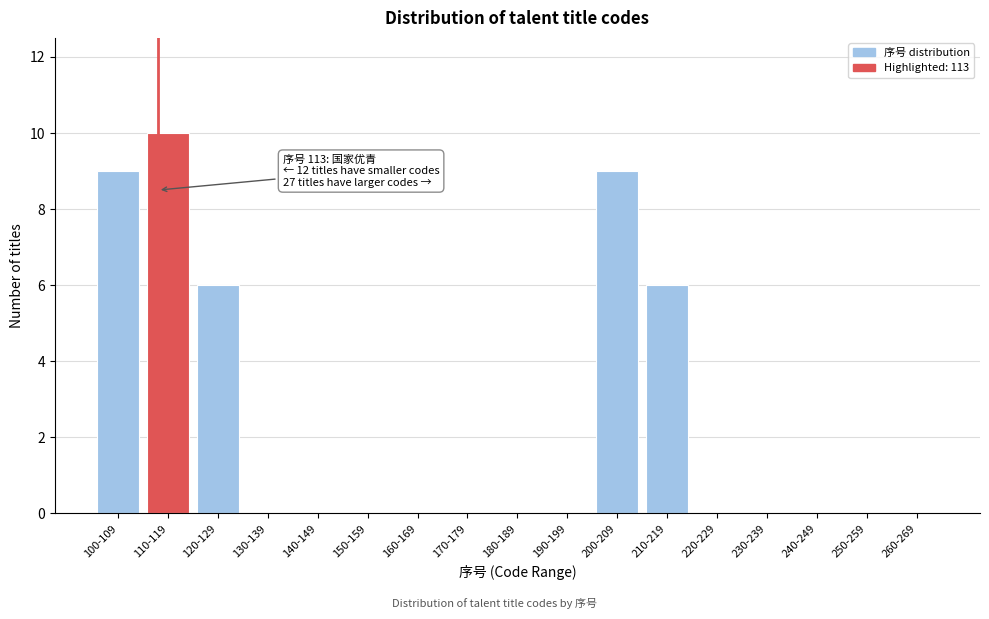

Reading left to right, extract all data points from this chart.

100-109=9	110-119=10	120-129=6	130-139=0	140-149=0	150-159=0	160-169=0	170-179=0	180-189=0	190-199=0	200-209=9	210-219=6	220-229=0	230-239=0	240-249=0	250-259=0	260-269=0